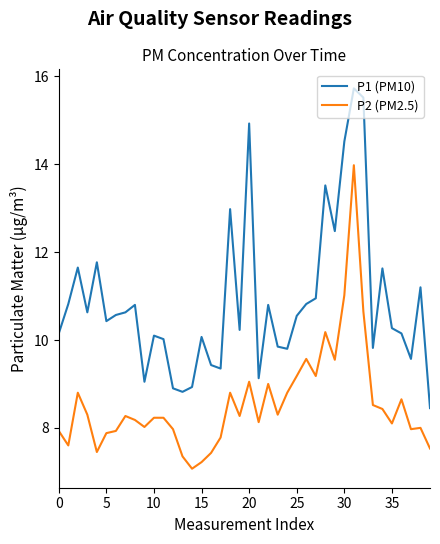

What is the minimum value shown in the chart?

7.1